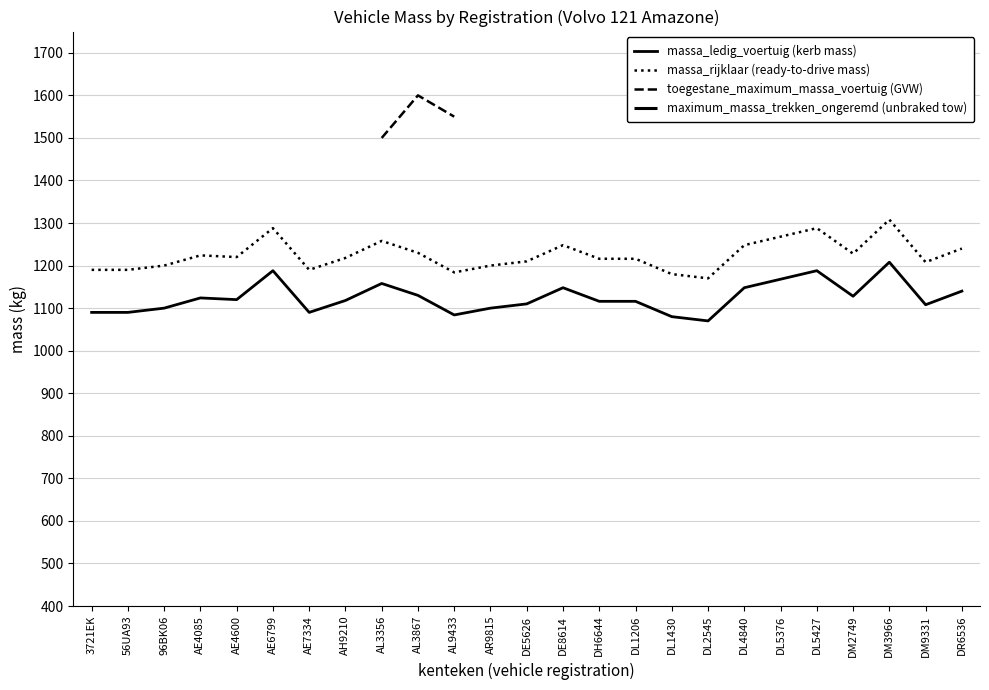

True or false: massa_rijklaar (ready-to-drive mass) has a value of 484 at AE6799.

False